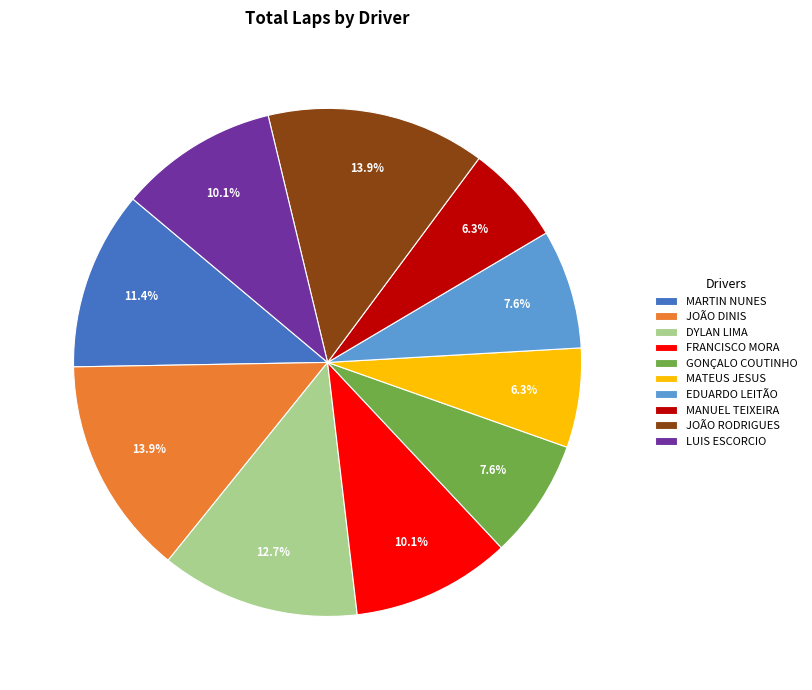

Which has a higher value, MATEUS JESUS or FRANCISCO MORA?

FRANCISCO MORA